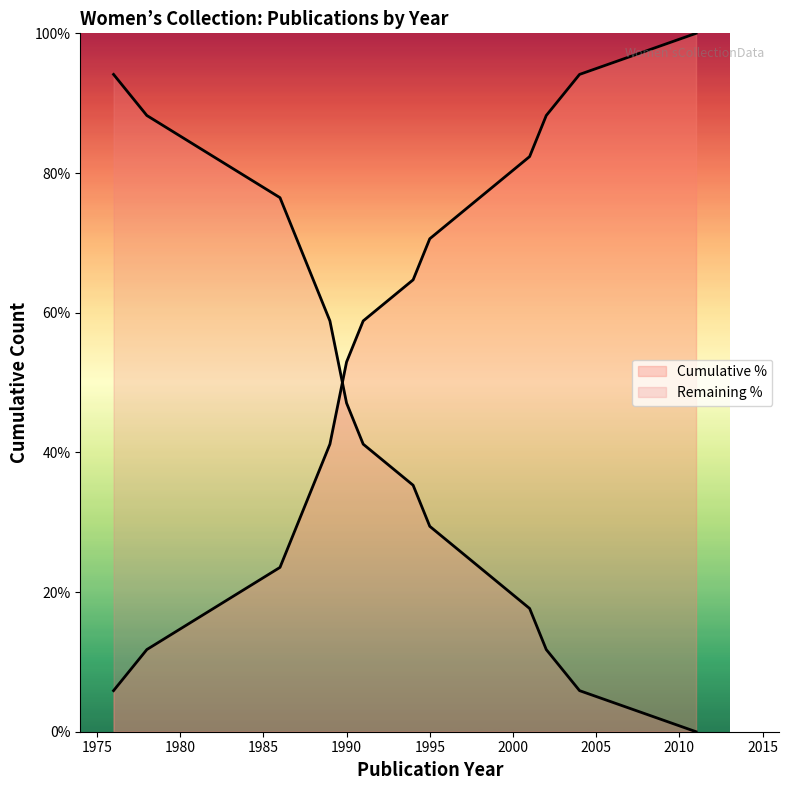

Is this an area chart (filled region under the line)?

No